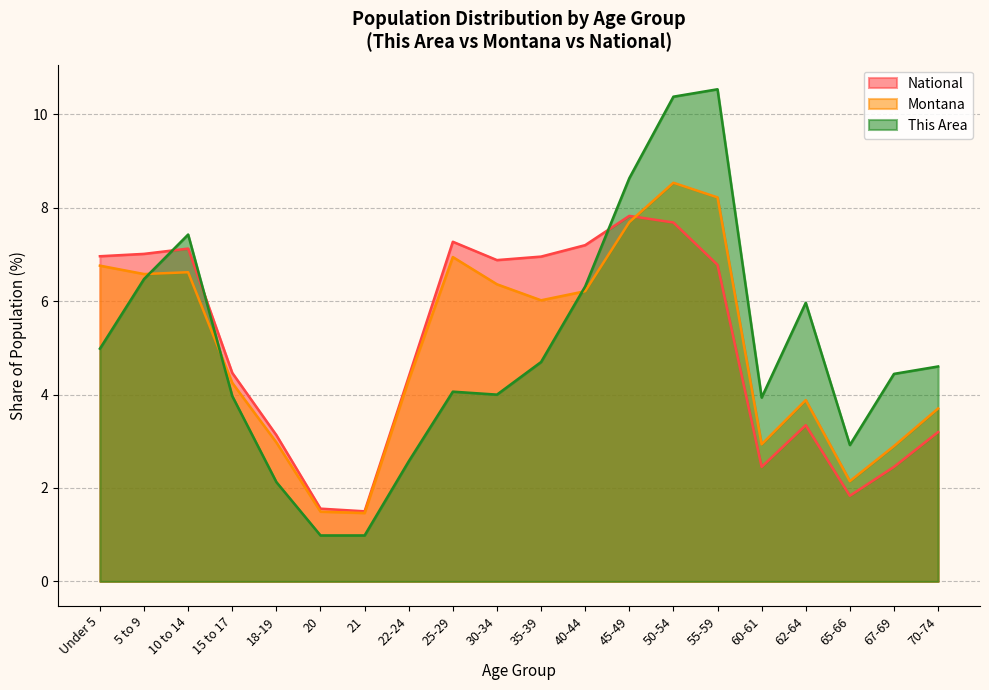

What is the difference between the maximum and minimum values in the National series?

6.3